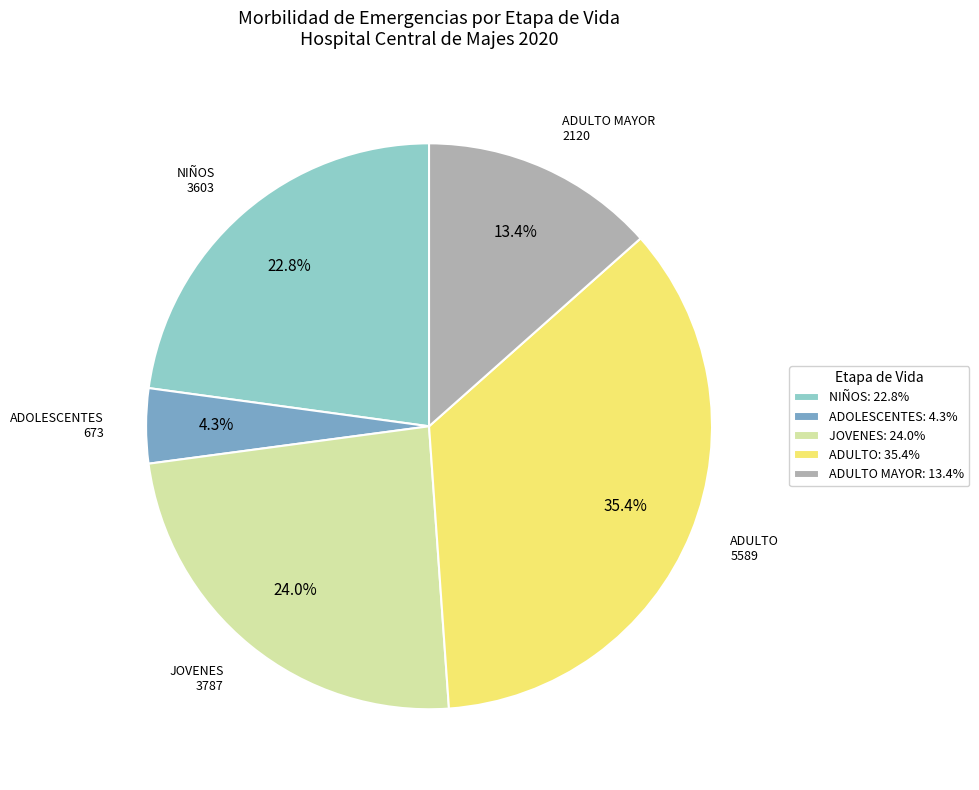

Which slice is the largest?

ADULTO: 35.4%